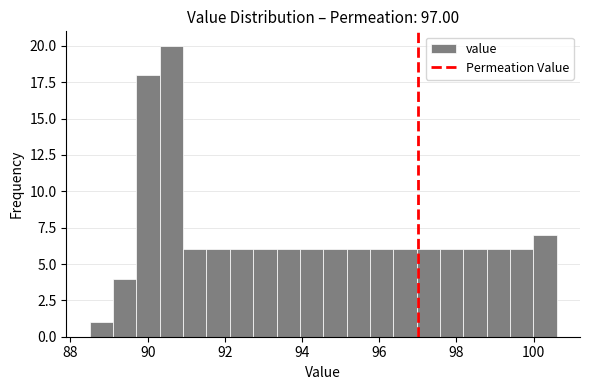

Read against the x-axis, roughly where is the centre of the tallest bar?

90.6